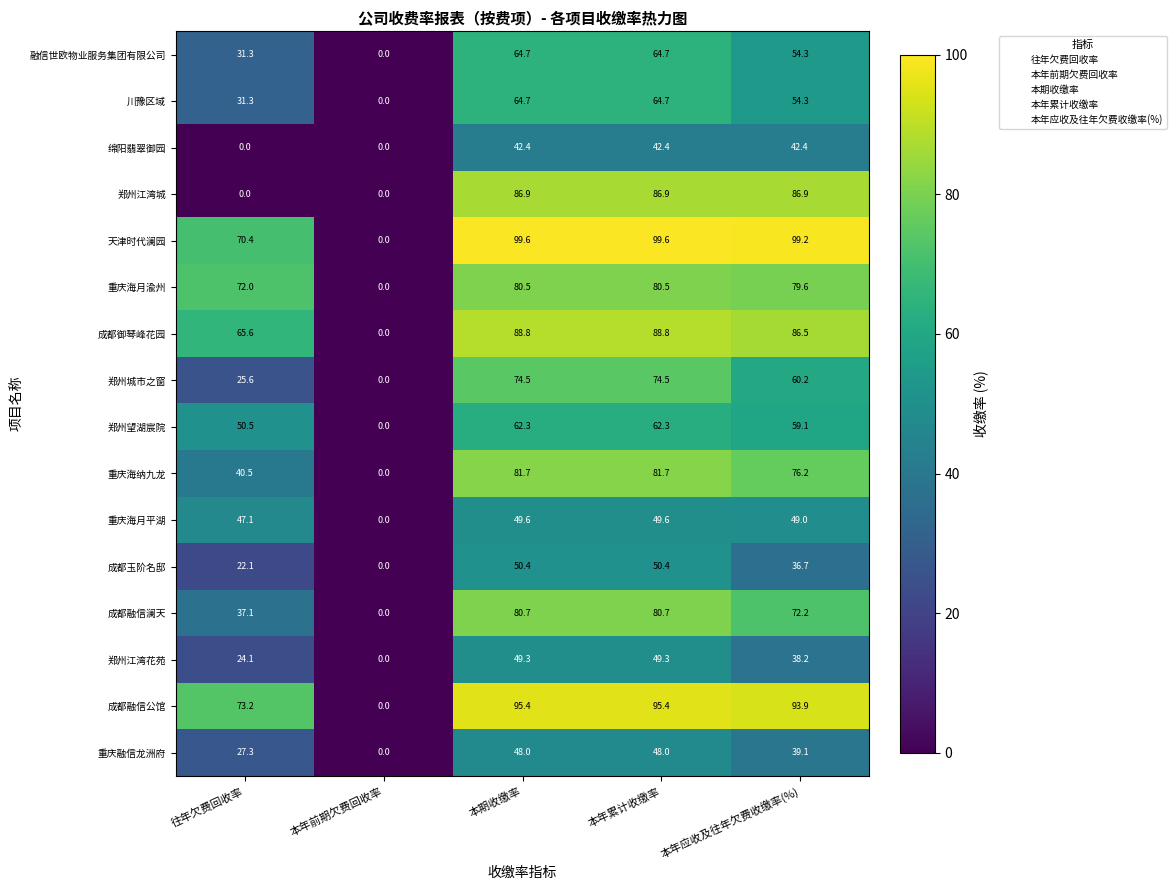

Between 本年前期欠费回收率 and 本期收缴率, which series saw the biggest shift?

天津时代澜园